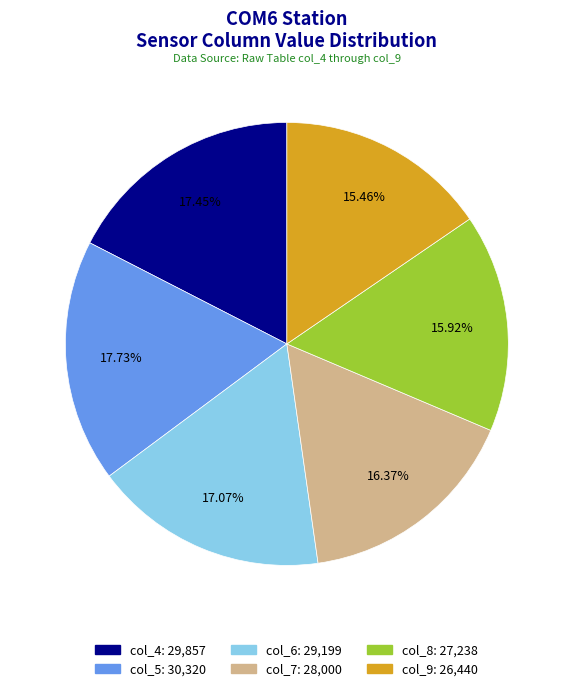

Is there a majority slice in this chart?

No